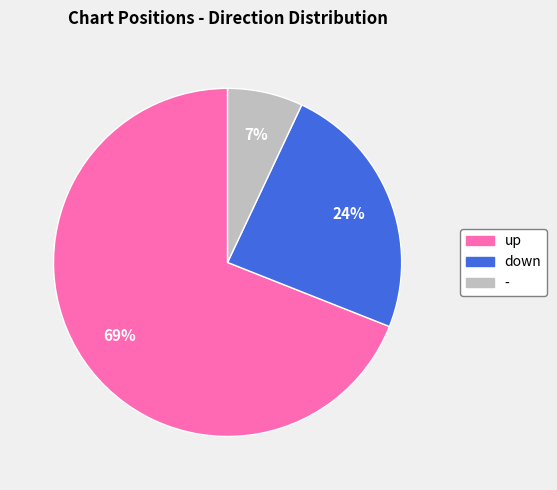

How many segments does this pie chart have?

3